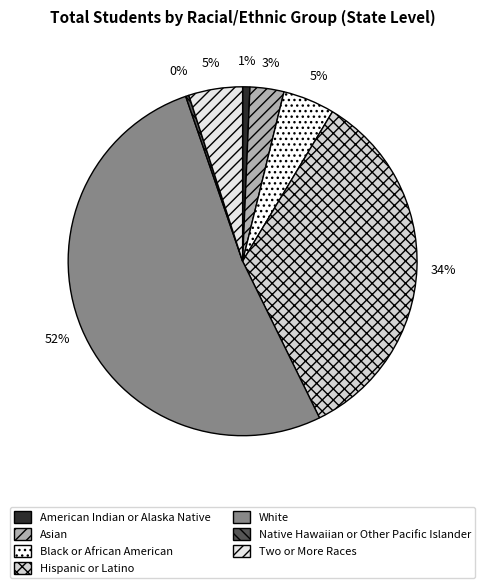

Rank the categories by value from lowest to highest.

Native Hawaiian or Other Pacific Islander, American Indian or Alaska Native, Asian, Black or African American, Two or More Races, Hispanic or Latino, White